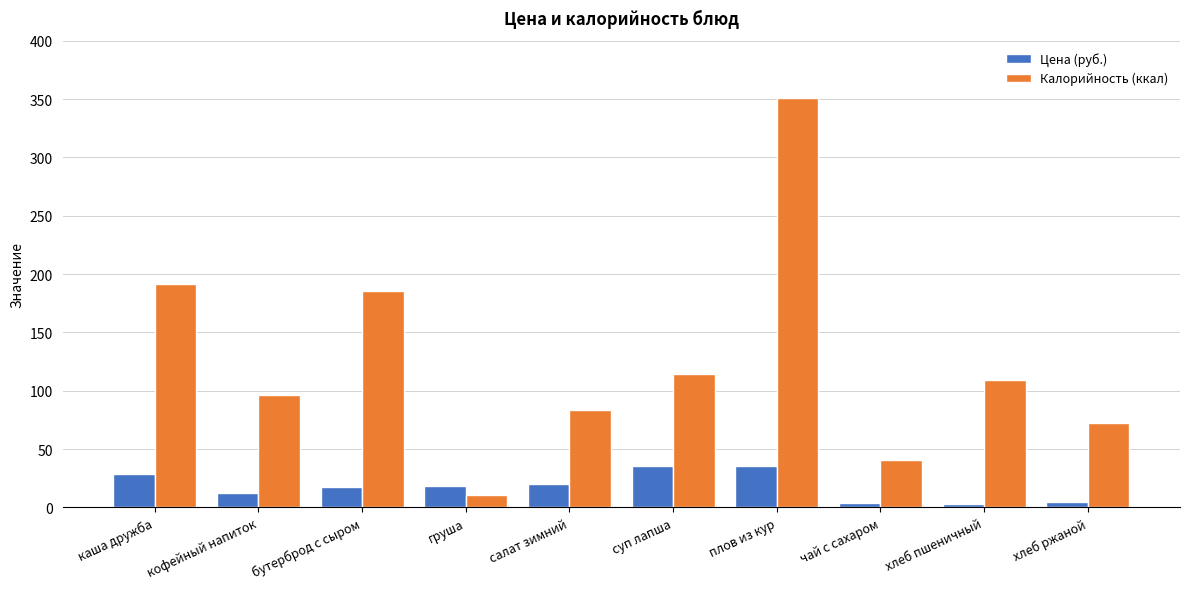

What is the sum of the Калорийность (ккал) values at кофейный напиток and бутерброд с сыром?

281.6